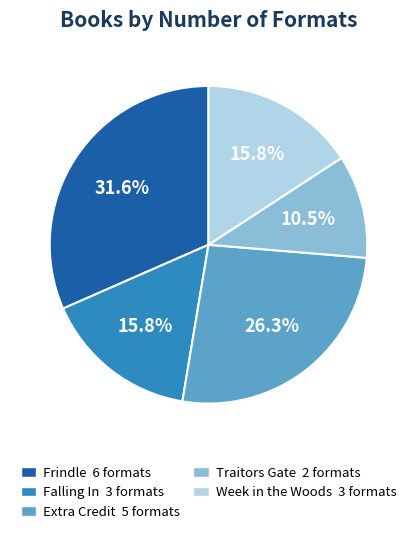

Which category has the smallest portion of the pie?

Traitors Gate